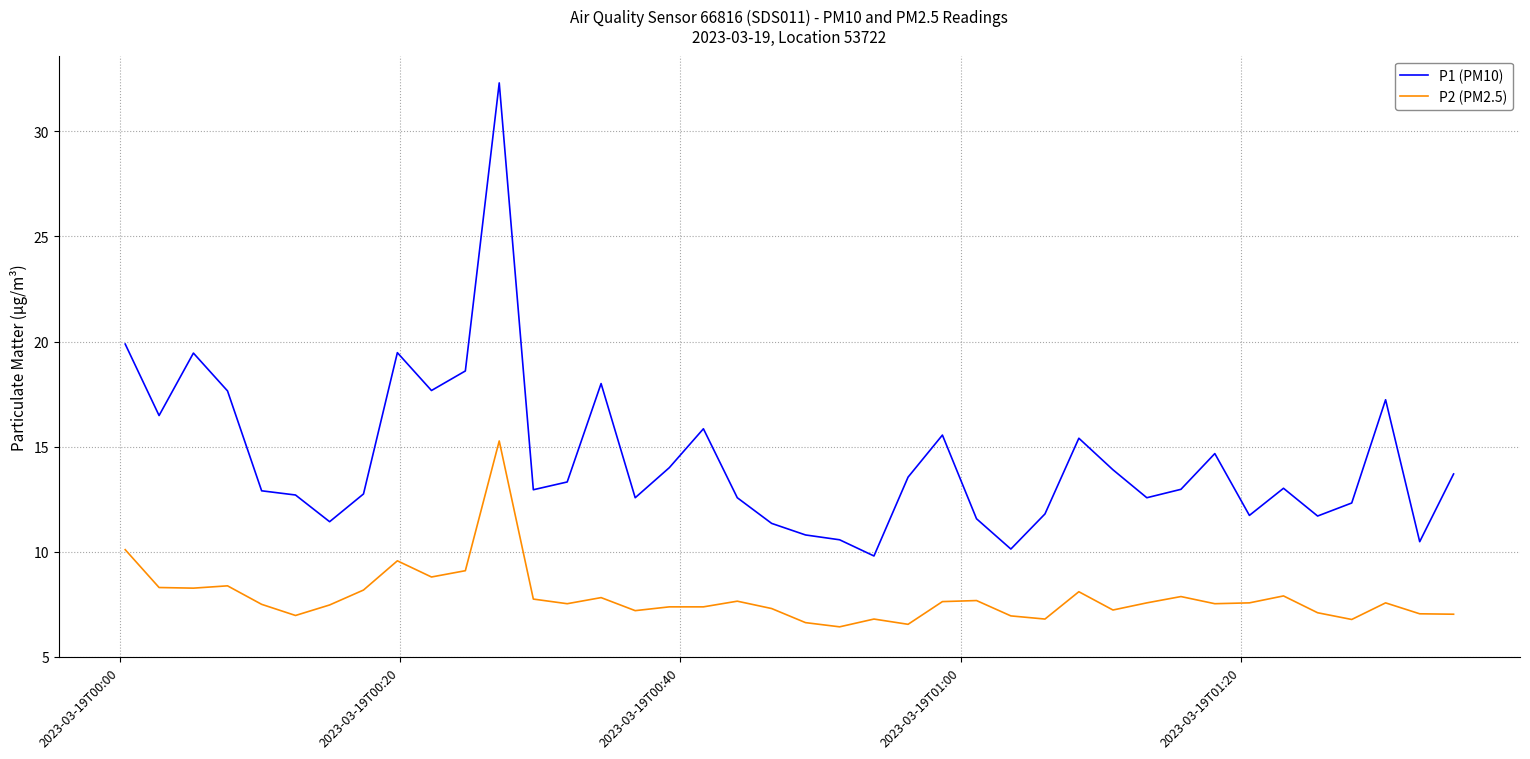

True or false: P2 (PM2.5) and P1 (PM10) intersect in this chart.

False